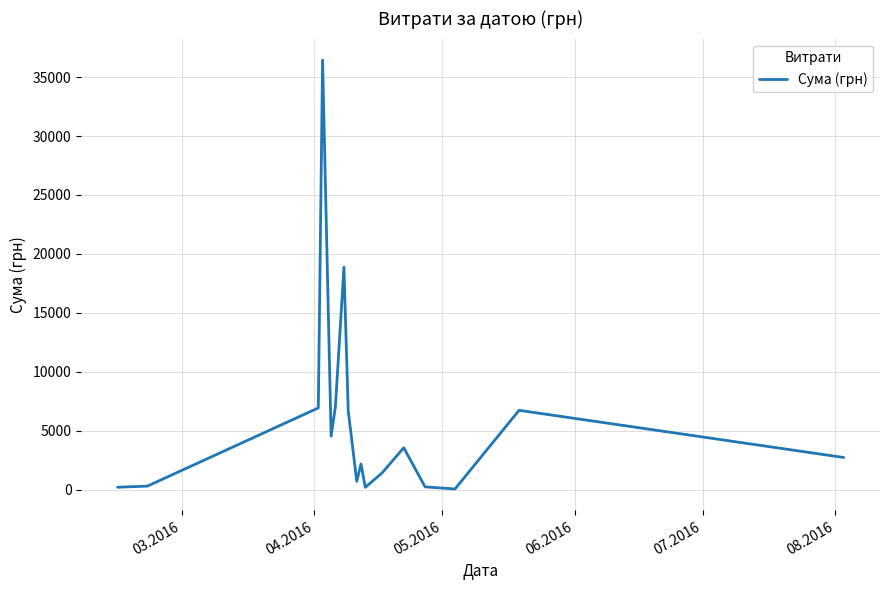

How many distinct data groups are displayed?

1